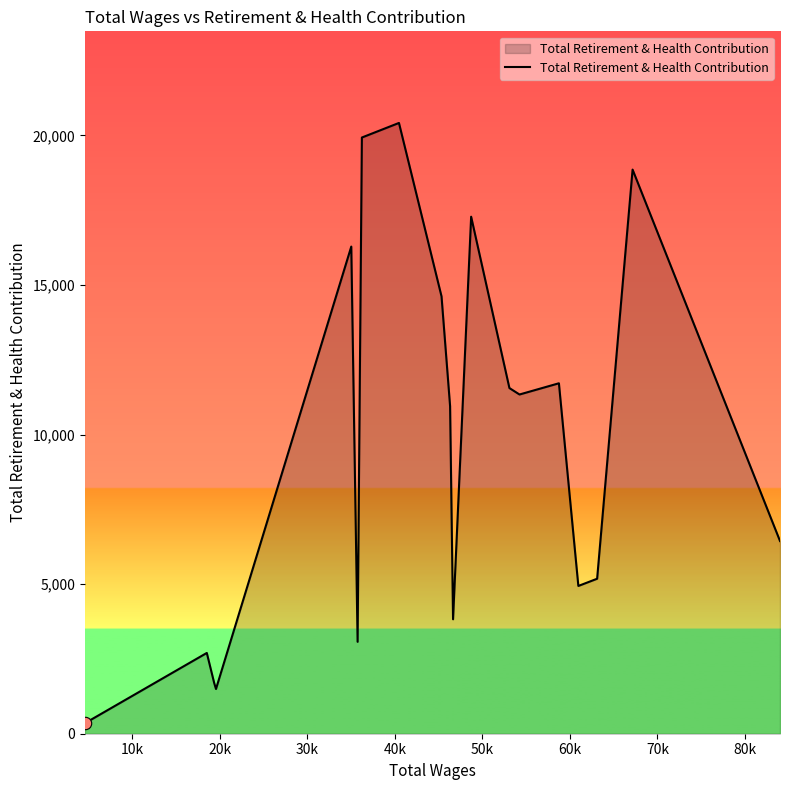

What is the difference between the maximum and minimum values?

20063